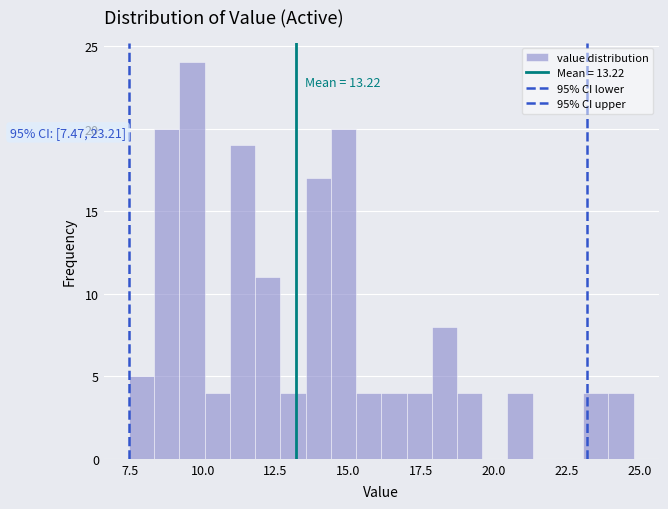

Around what value on the x-axis is the tallest bar? Give the approximate position of its centre, as read against the axis.

9.5